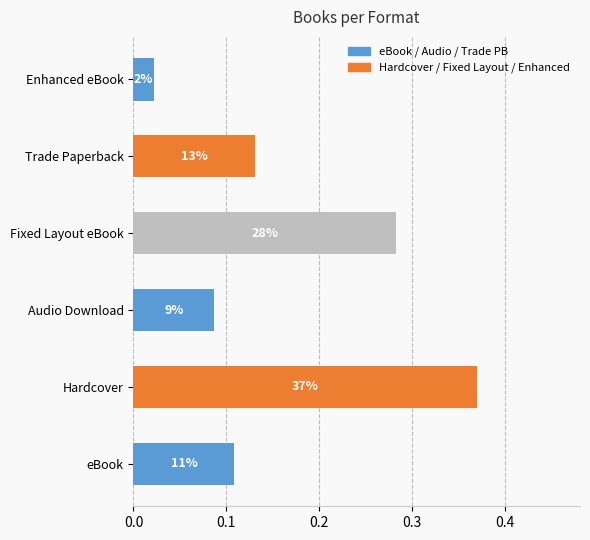

How many bars are there in total?

6